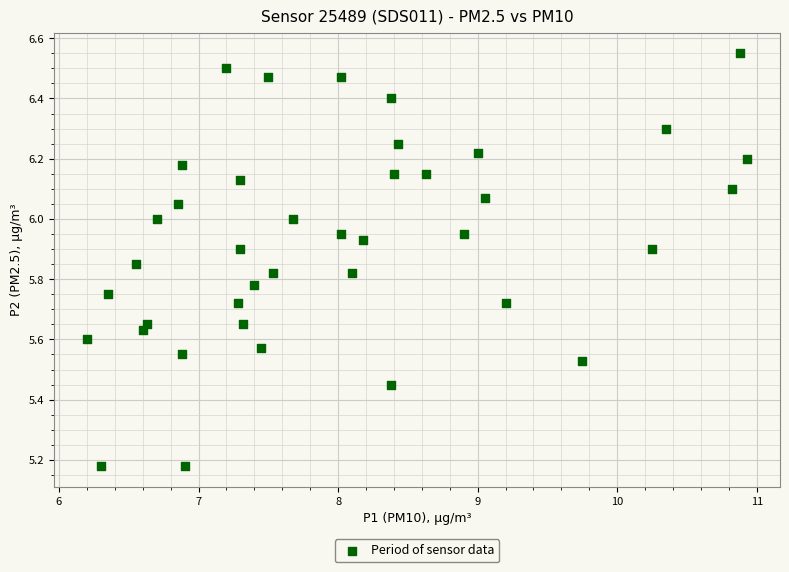

What is the range of X values (max minus min)?

4.7